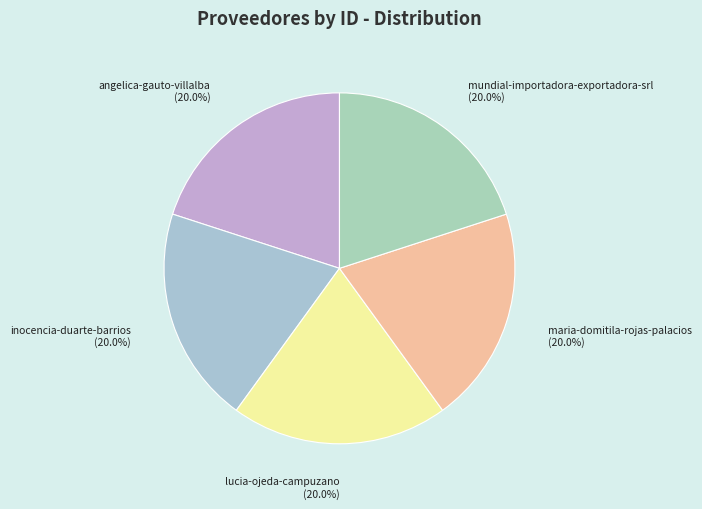

Is there any slice that represents more than half of the pie?

No